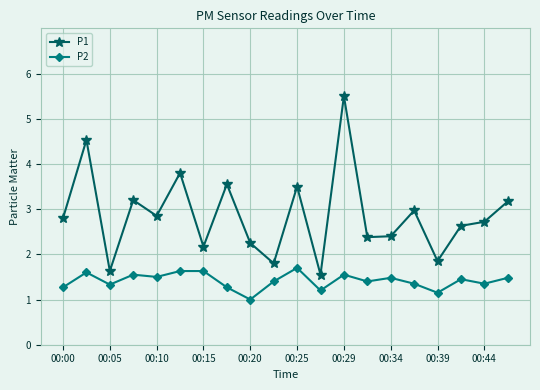

Which series has the largest total across all categories?

P1